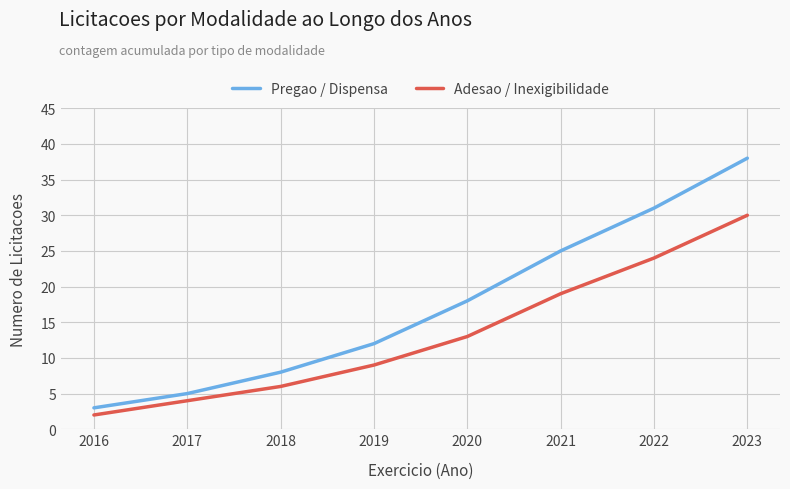

What is the difference between the maximum and minimum values in the Adesao / Inexigibilidade series?

28